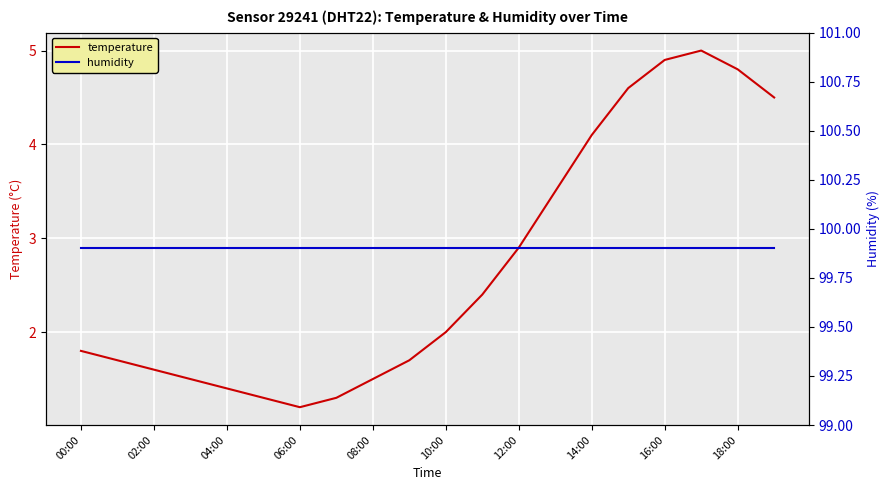

At how many categories does at least one series exceed 85?

20